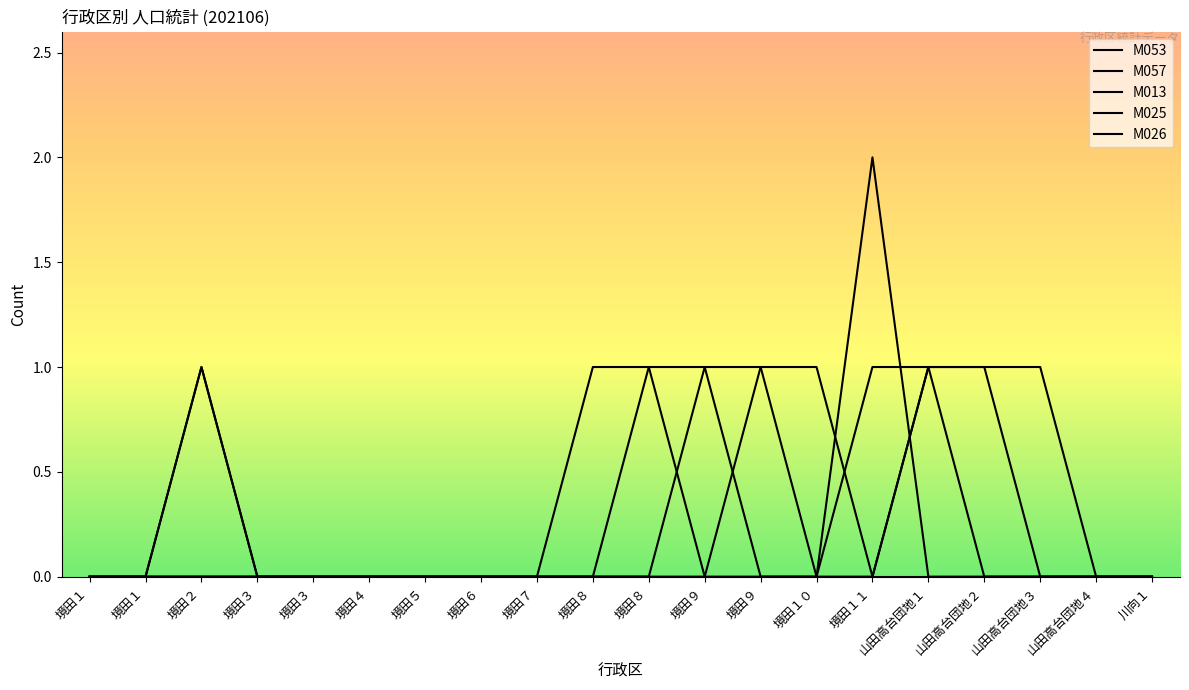

Is the value of M013 at 山田高台団地１ greater than the value of M025 at 境田３?

Yes